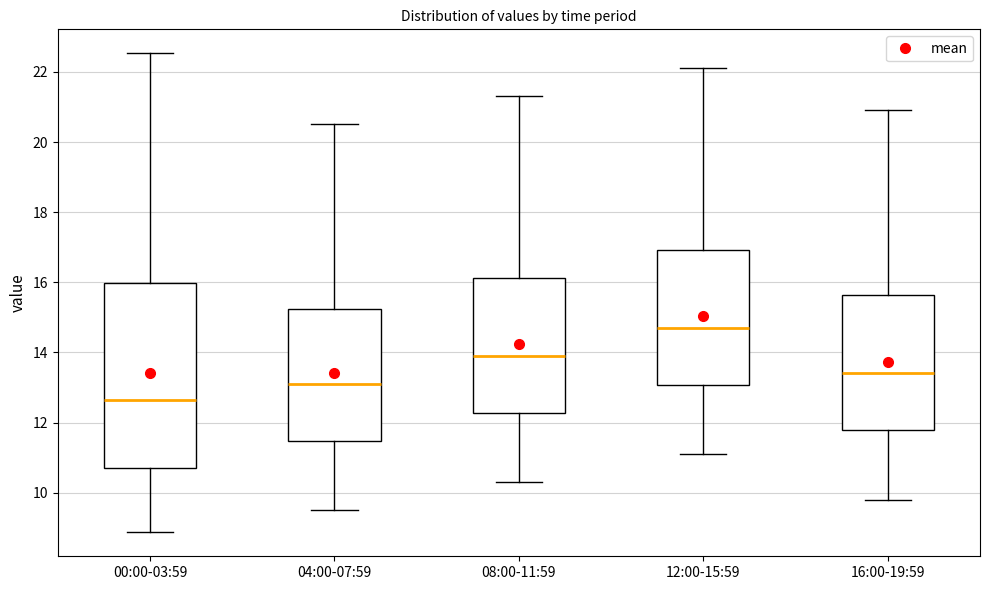

Reading left to right, transcribe this box plot: for each box, give where its median line is, the range the box spans, and where its two whiskers end, as read against the y-axis. The values are not printed on the chart, so give them approximately, as read against the axis.

00:00-03:59: median 12.6, box 10.6 to 16.0, whiskers 8.8 to 22.6
04:00-07:59: median 13.2, box 11.4 to 15.2, whiskers 9.6 to 20.6
08:00-11:59: median 14.0, box 12.2 to 16.2, whiskers 10.4 to 21.4
12:00-15:59: median 14.8, box 13.0 to 17.0, whiskers 11.2 to 22.2
16:00-19:59: median 13.4, box 11.8 to 15.6, whiskers 9.8 to 21.0